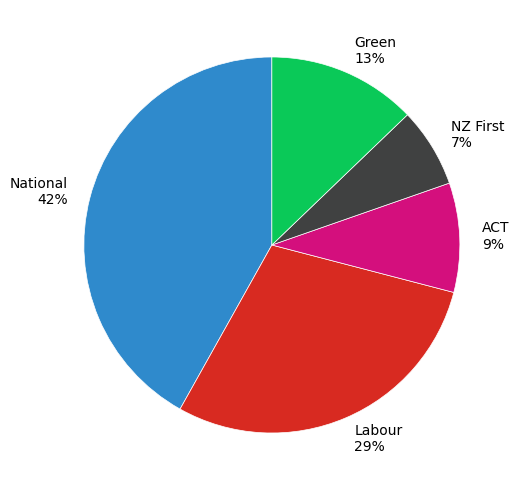

How many segments does this pie chart have?

5